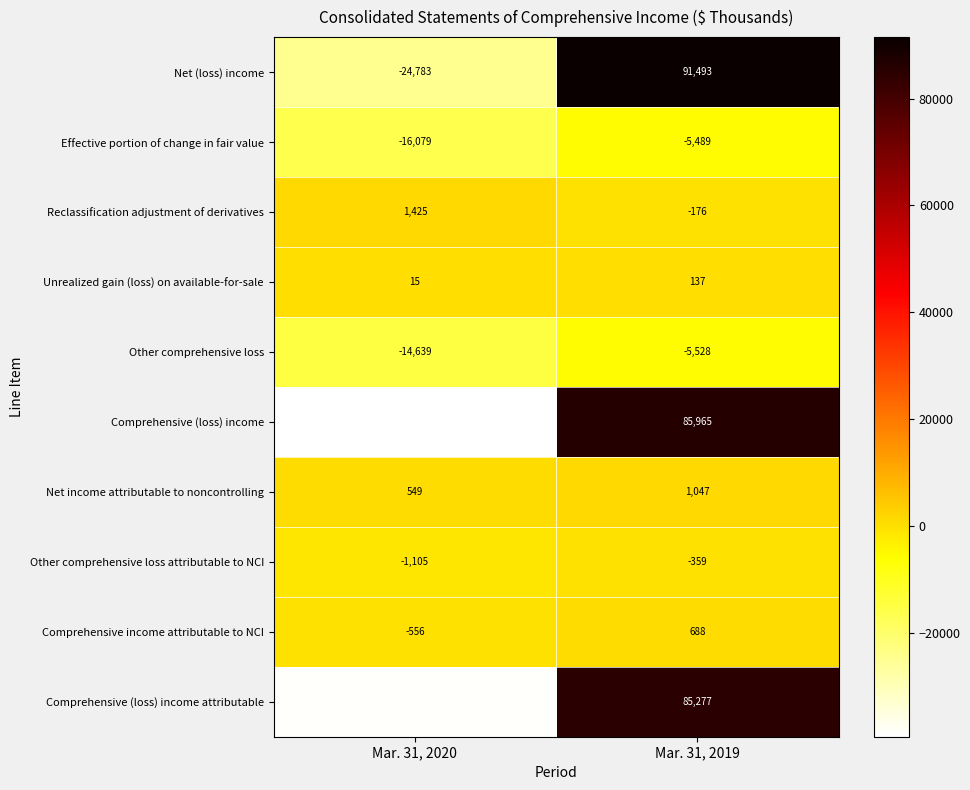

Which series has the largest range (max minus min)?

Comprehensive (loss) income